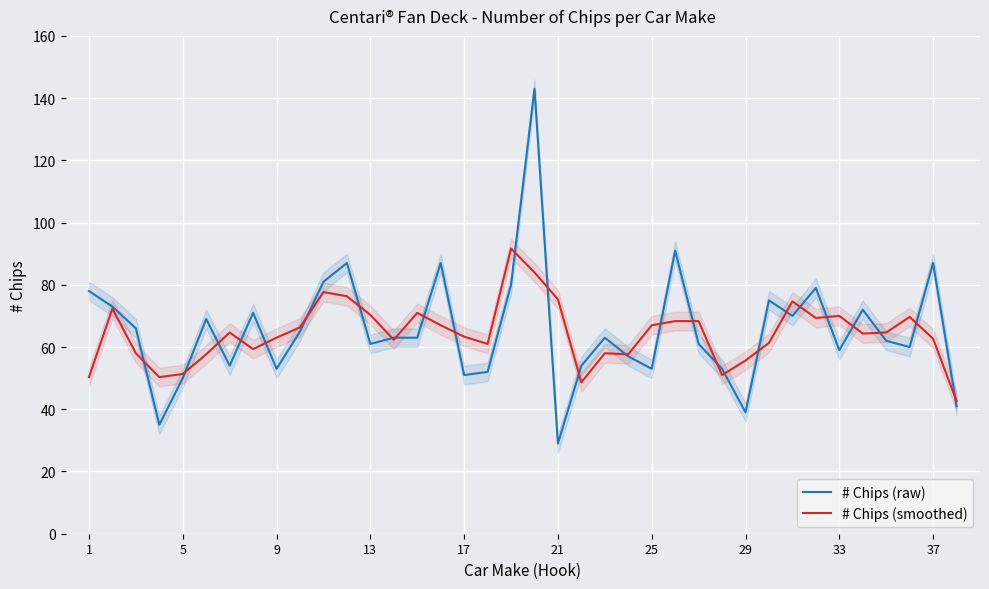

Reading left to right, list all the values displayed in this chart.

# Chips (raw): 78.0	73.0	66.0	35.0	50.0	69.0	54.0	71.0	53.0	65.0	81.0	87.0	61.0	63.0	63.0	87.0	51.0	52.0	80.0	143.0	29.0	54.0	63.0	57.0	53.0	91.0	61.0	53.0	39.0	75.0	70.0	79.0	59.0	72.0	62.0	60.0	87.0	41.0
# Chips (smoothed): 50.3	72.3	58.0	50.3	51.3	57.7	64.7	59.3	63.0	66.3	77.7	76.3	70.3	62.3	71.0	67.0	63.3	61.0	91.7	84.0	75.3	48.7	58.0	57.7	67.0	68.3	68.3	51.0	55.7	61.3	74.7	69.3	70.0	64.3	64.7	69.7	62.7	42.7